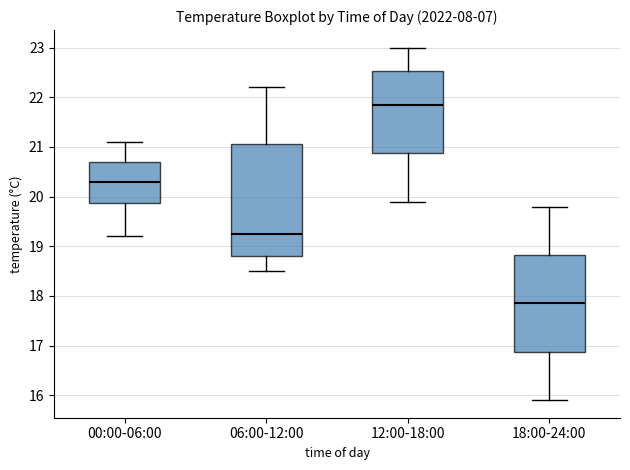

Reading left to right, read every box against the y-axis: the position of its median line, the range the box covers, and the ends of its whiskers. The values are not printed on the chart, so give them approximately, as read against the axis.

00:00-06:00: median 20.3, box 19.9 to 20.7, whiskers 19.2 to 21.1
06:00-12:00: median 19.3, box 18.8 to 21.1, whiskers 18.5 to 22.2
12:00-18:00: median 21.9, box 20.9 to 22.5, whiskers 19.9 to 23.0
18:00-24:00: median 17.9, box 16.9 to 18.8, whiskers 15.9 to 19.8